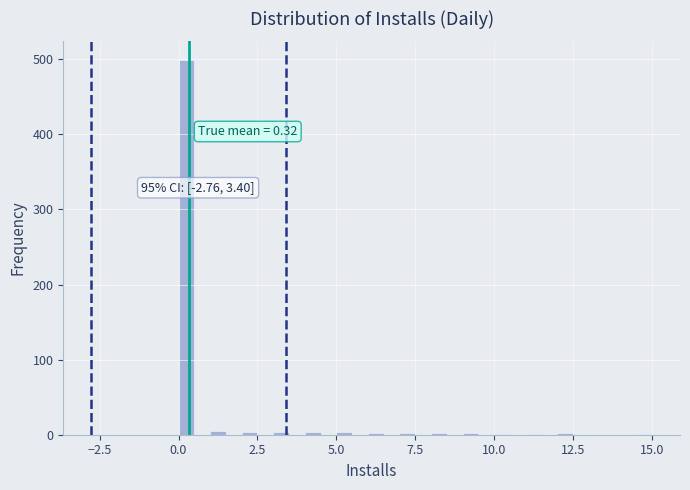

Read against the x-axis, roughly where is the centre of the tallest bar?

0.5